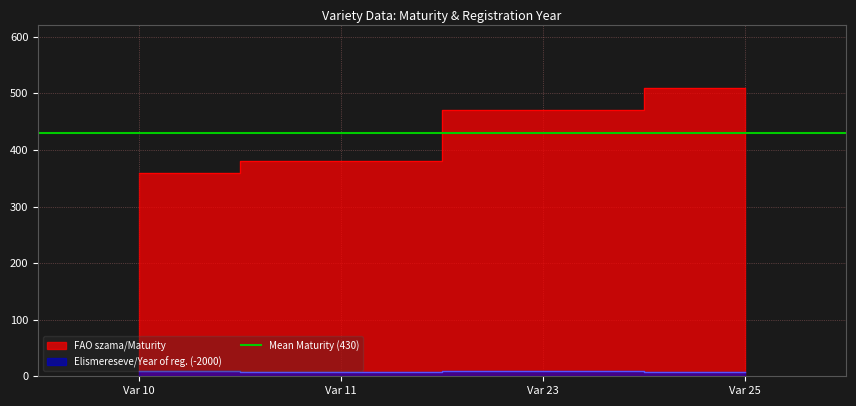

How many Elismereseve/Year of reg. values are between 7 and 10?

4